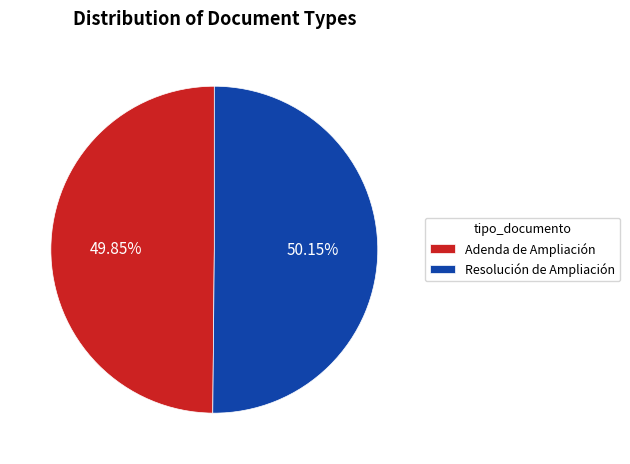

Does any single category account for the majority?

Yes